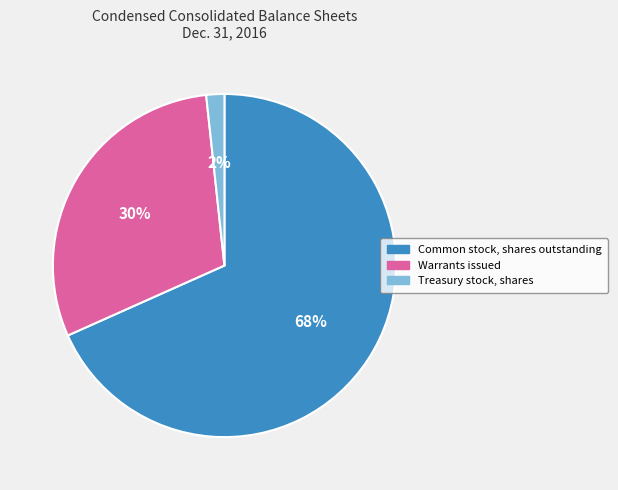

What is the ratio of the value at Warrants issued to the value at Common stock, shares outstanding?

0.4